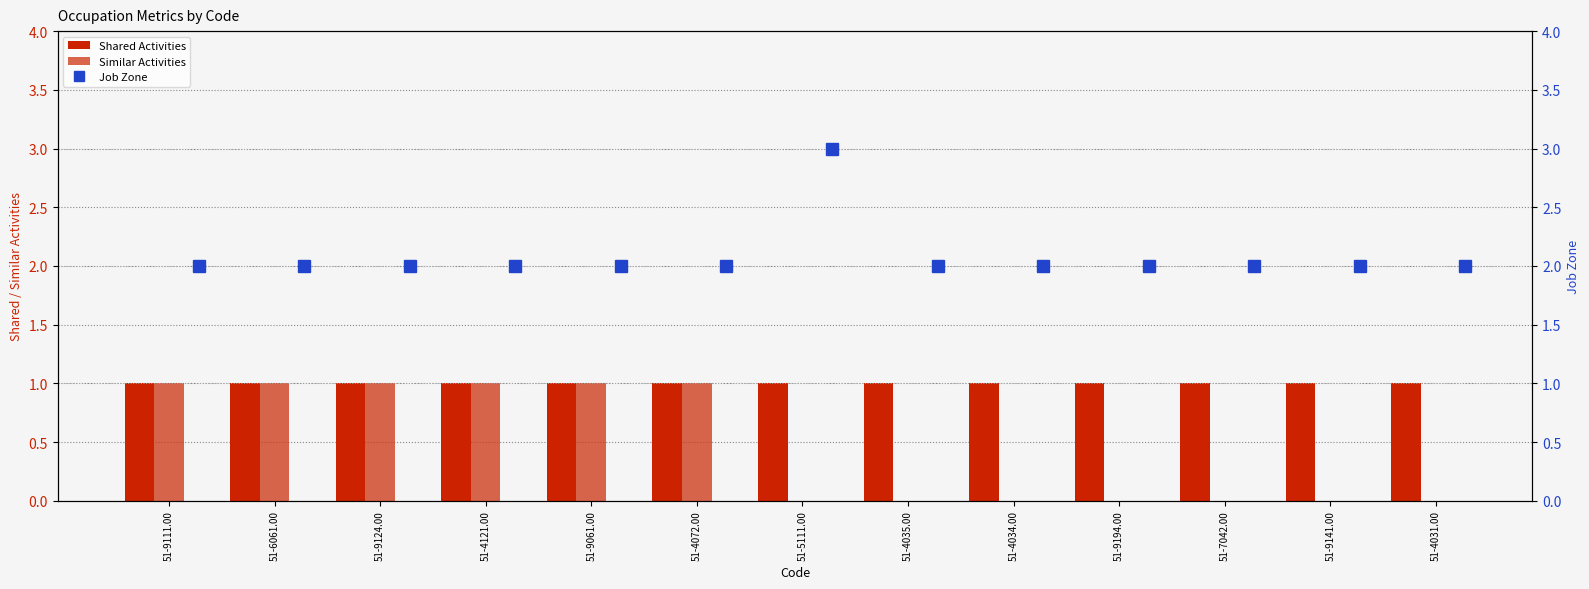

At which category does the chart reach its peak across all series?

51-5111.00